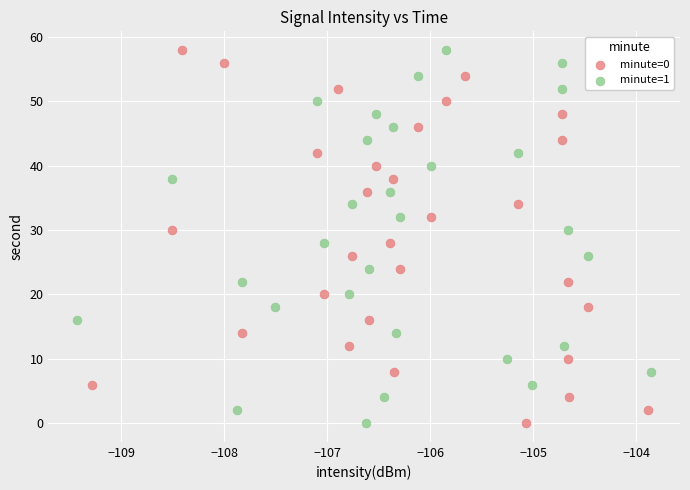

What are all the series names shown in the legend?

minute=0, minute=1